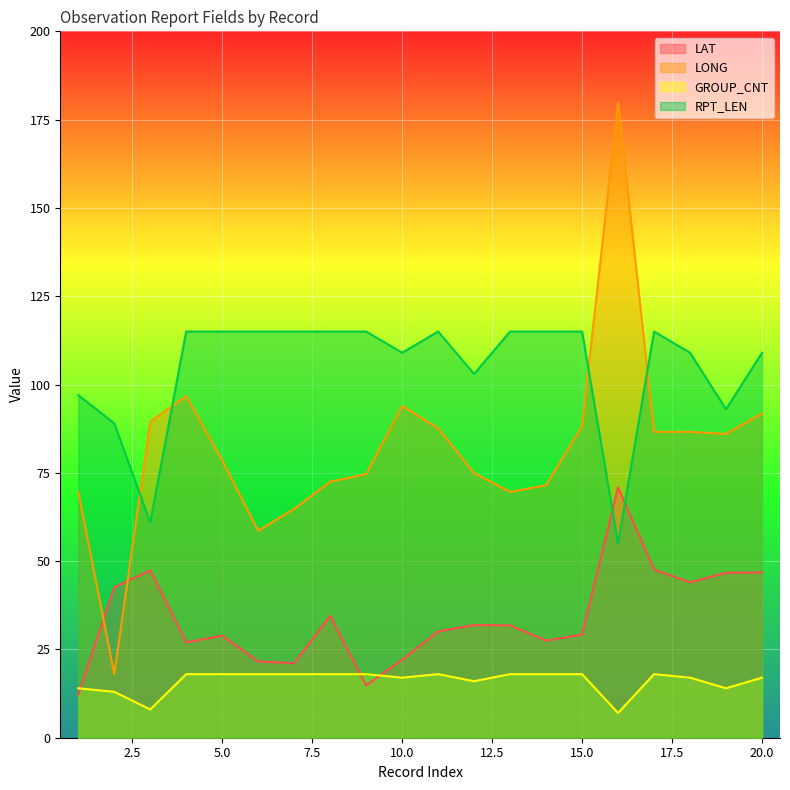

Between 11 and 19, which is larger?

19